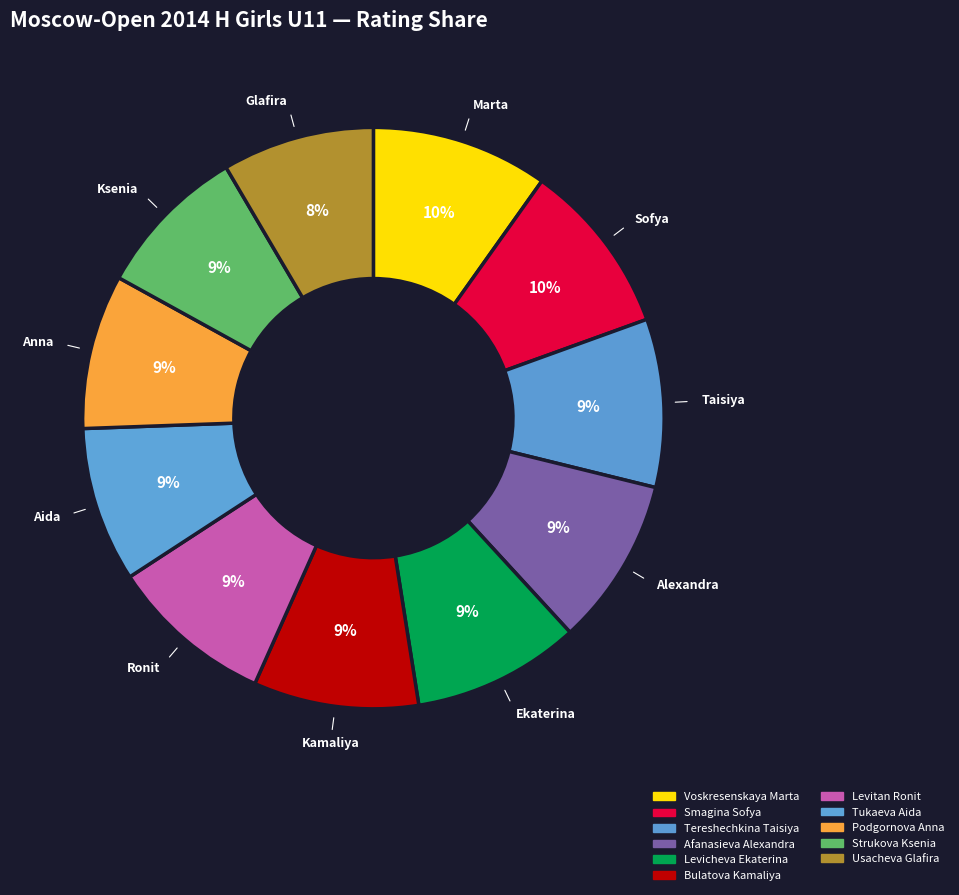

To the nearest percent, what is the average slice percentage?

9%